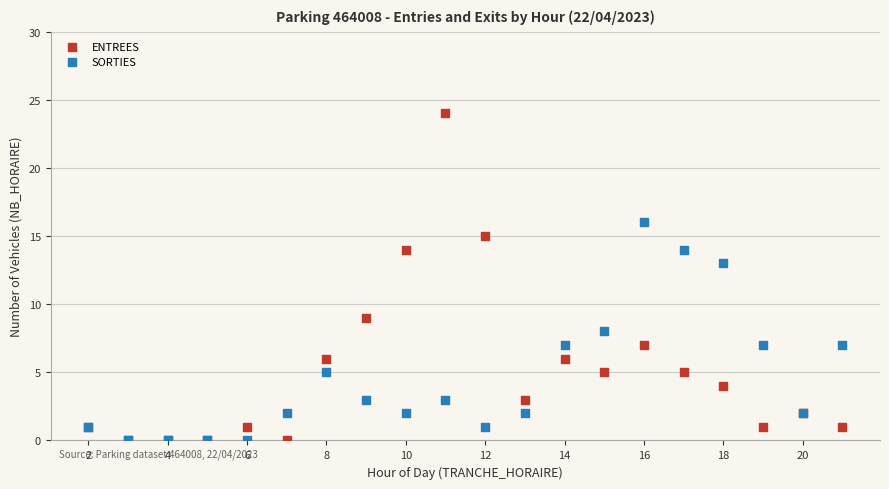

In the ENTREES series, what Y value is closest to 12?

14